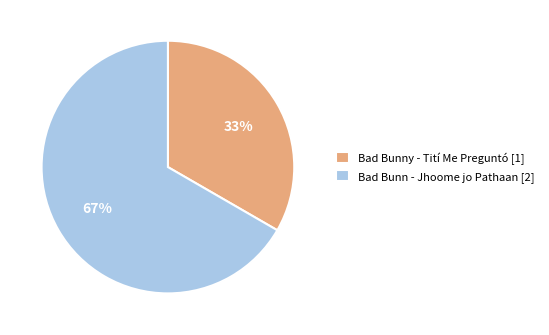

To the nearest percent, what percentage of the pie is Bad Bunn - Jhoome jo Pathaan?

67%